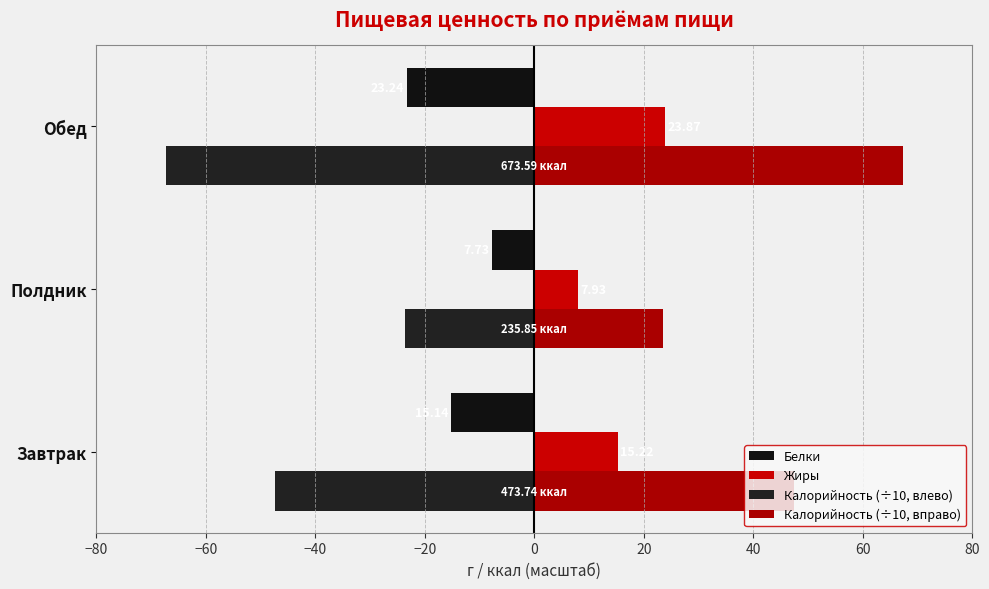

Which category has the highest value in the Белки series?

Полдник